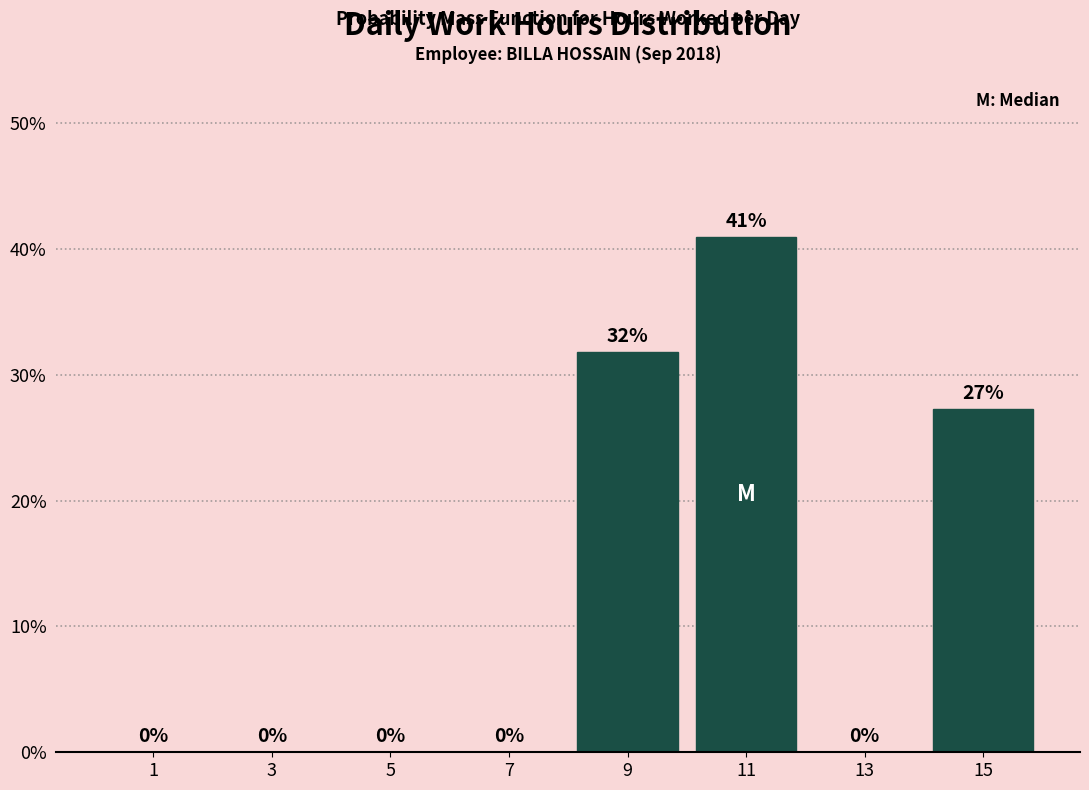

Over which range of the x-axis is the bar tallest?

10 to 12